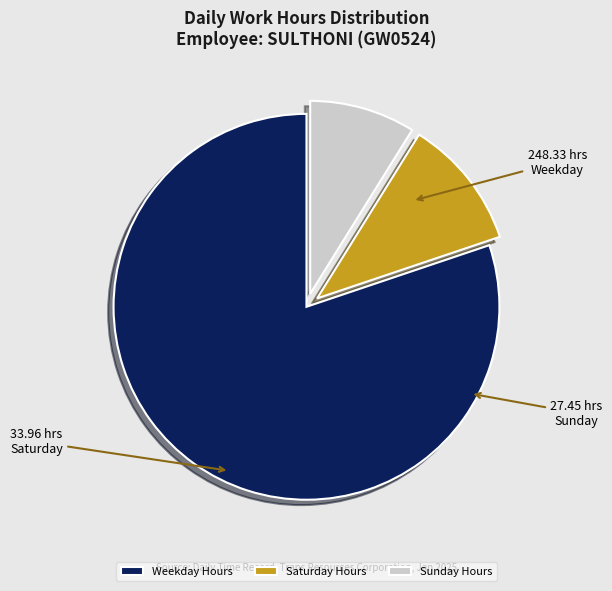

Is the sum of Saturday Hours and Weekday Hours greater than half?

Yes